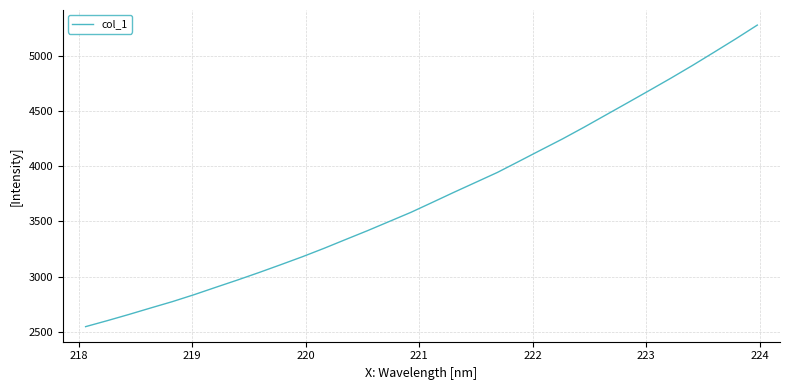

What is the difference between the maximum and minimum values?

2735.0